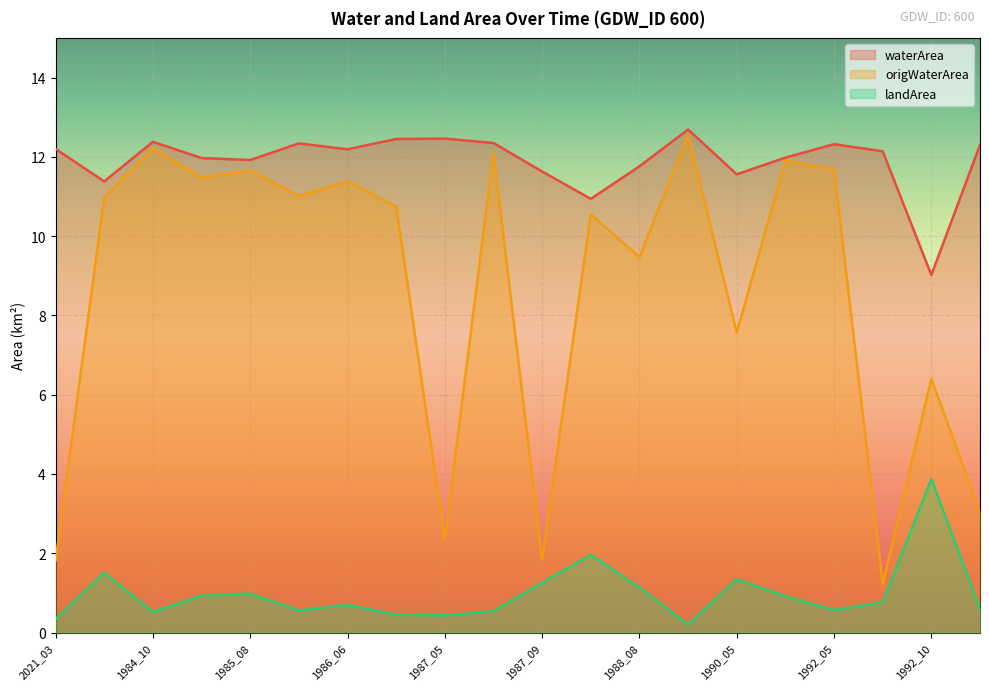

Between 1987_08 and 1992_10, which series saw the biggest shift?

origWaterArea